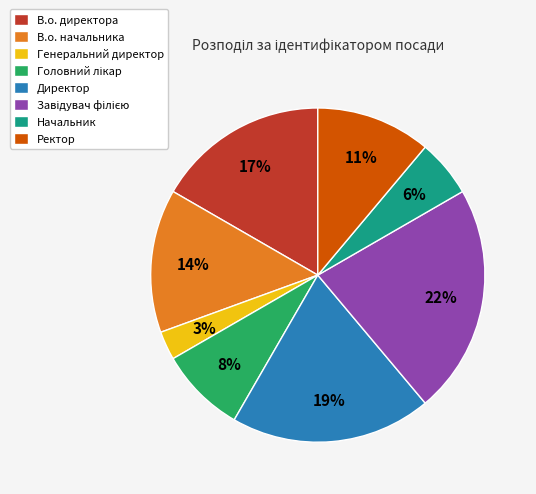

To the nearest percent, what portion does В.о. директора represent?

17%